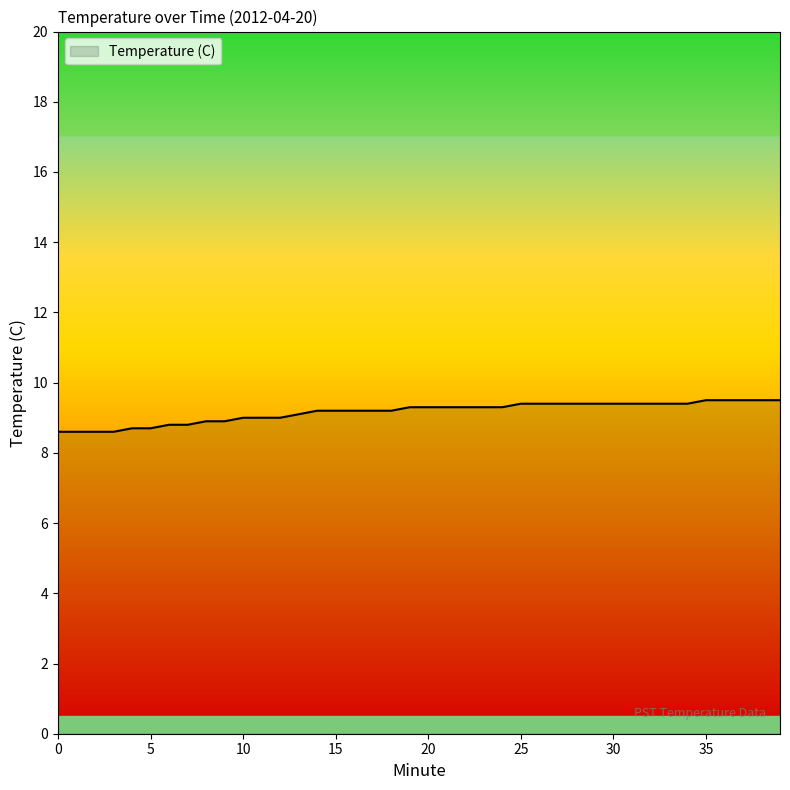

What is the greatest value displayed?

9.5